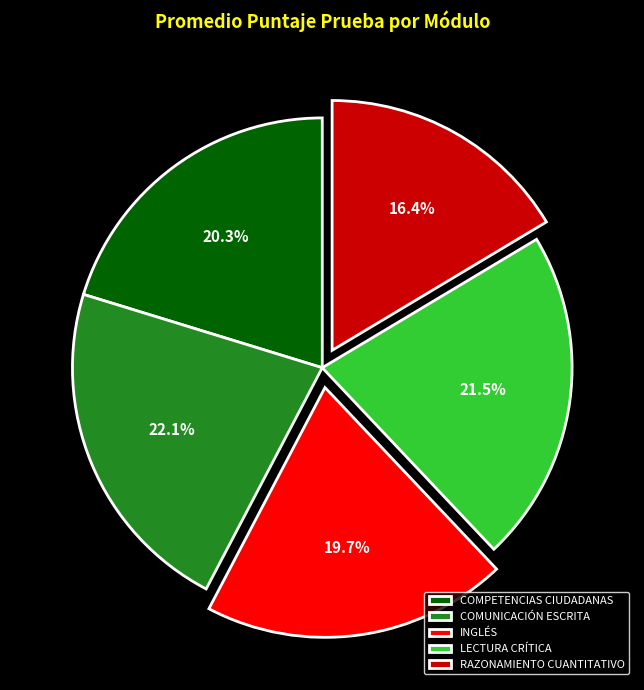

Does COMUNICACIÓN ESCRITA account for over 50% of the chart?

No